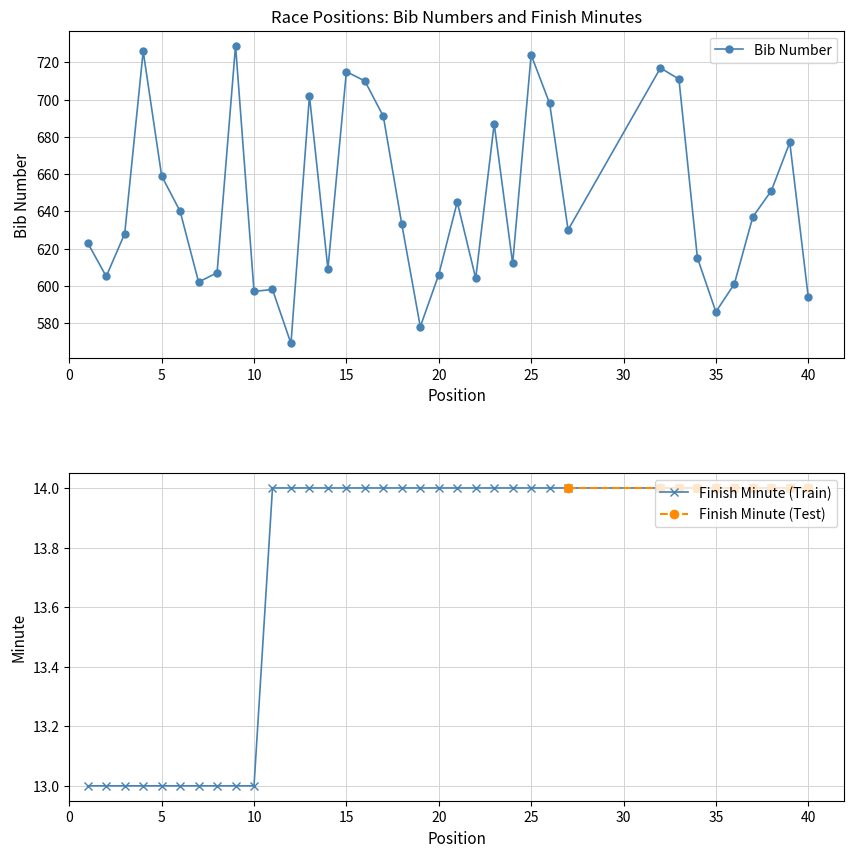

Rank the series by their maximum value, from highest to lowest.

Bib, Min